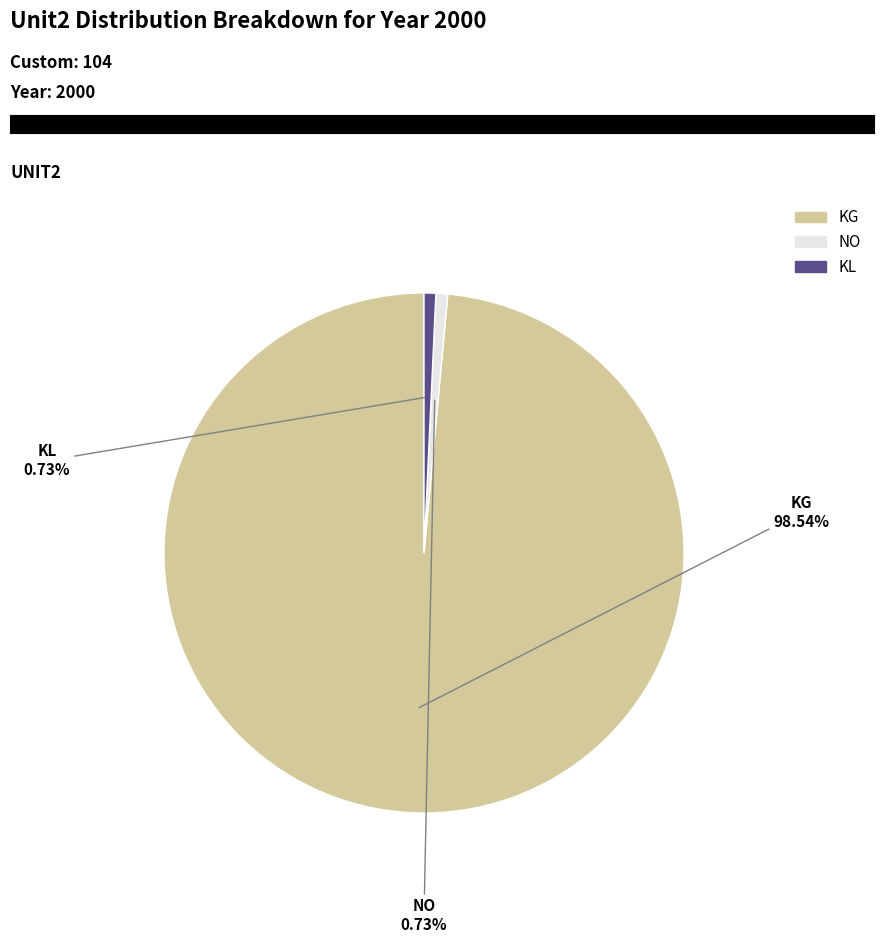

What is the ratio of the value at KG to the value at KL?

135.0